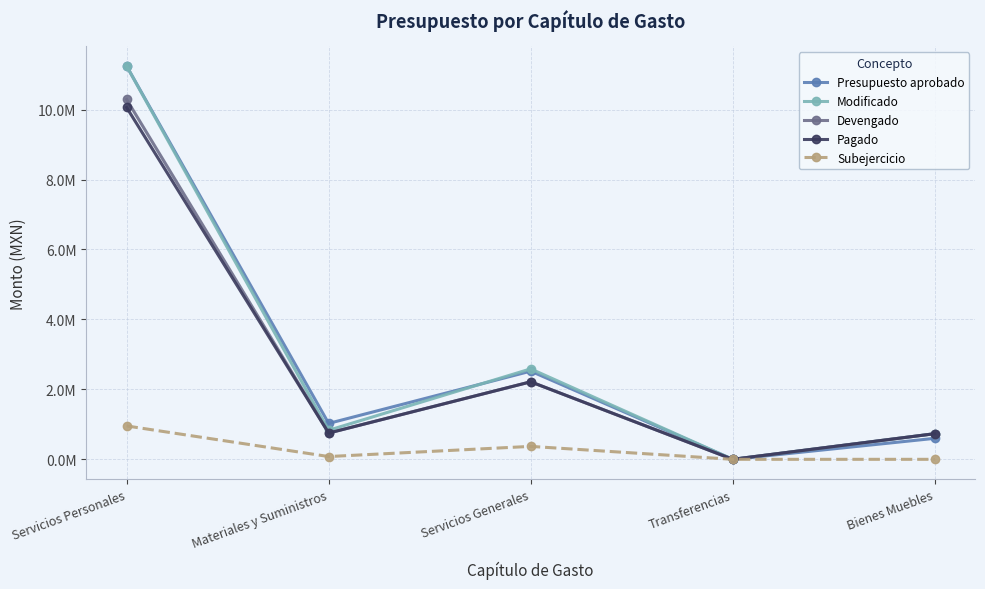

Reading left to right, extract all data points from this chart.

Presupuesto aprobado: Servicios Personales=11243916.0	Materiales y Suministros=1027000.0	Servicios Generales=2521139.0	Transferencias=0.0	Bienes Muebles=600000.0
Modificado: Servicios Personales=11243916.0	Materiales y Suministros=830577.9	Servicios Generales=2586263.0	Transferencias=0.0	Bienes Muebles=732895.5
Devengado: Servicios Personales=10289342.4	Materiales y Suministros=751081.4	Servicios Generales=2216319.0	Transferencias=0.0	Bienes Muebles=732895.5
Pagado: Servicios Personales=10060604.6	Materiales y Suministros=751081.4	Servicios Generales=2216319.0	Transferencias=0.0	Bienes Muebles=732895.5
Subejercicio: Servicios Personales=954573.6	Materiales y Suministros=79496.5	Servicios Generales=369944.1	Transferencias=0.0	Bienes Muebles=0.0